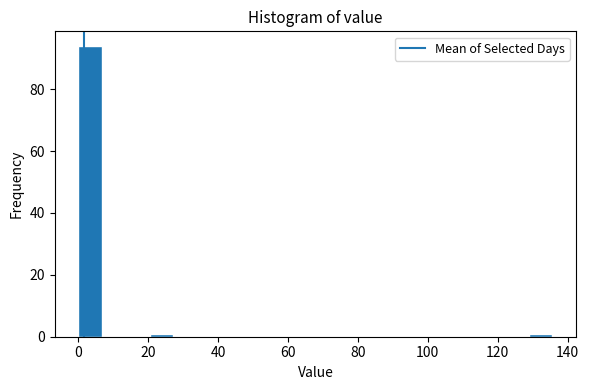

Around what value on the x-axis is the tallest bar? Give the approximate position of its centre, as read against the axis.

4